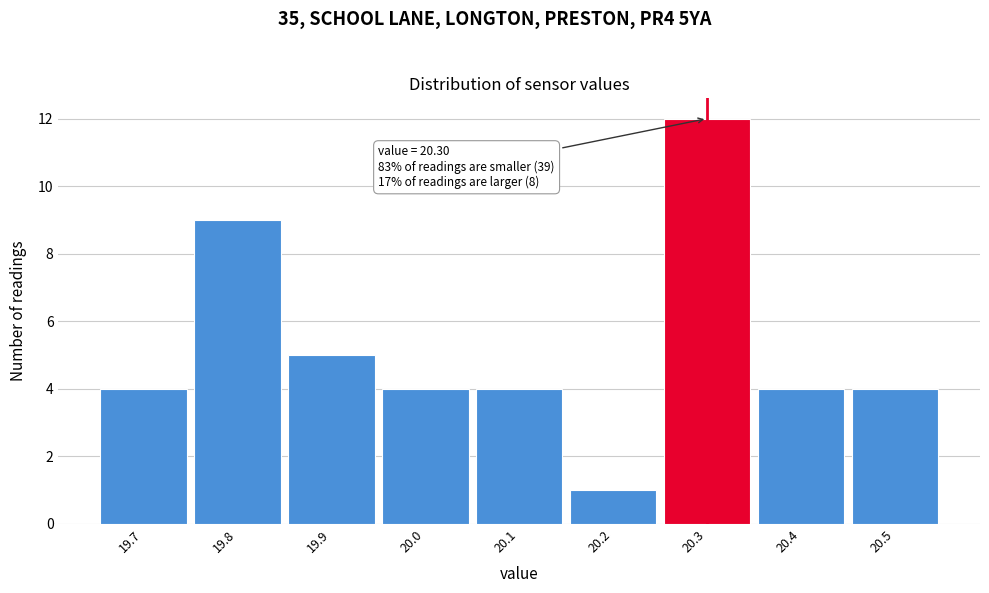

Which range on the x-axis has the tallest bar?

20.25 to 20.35